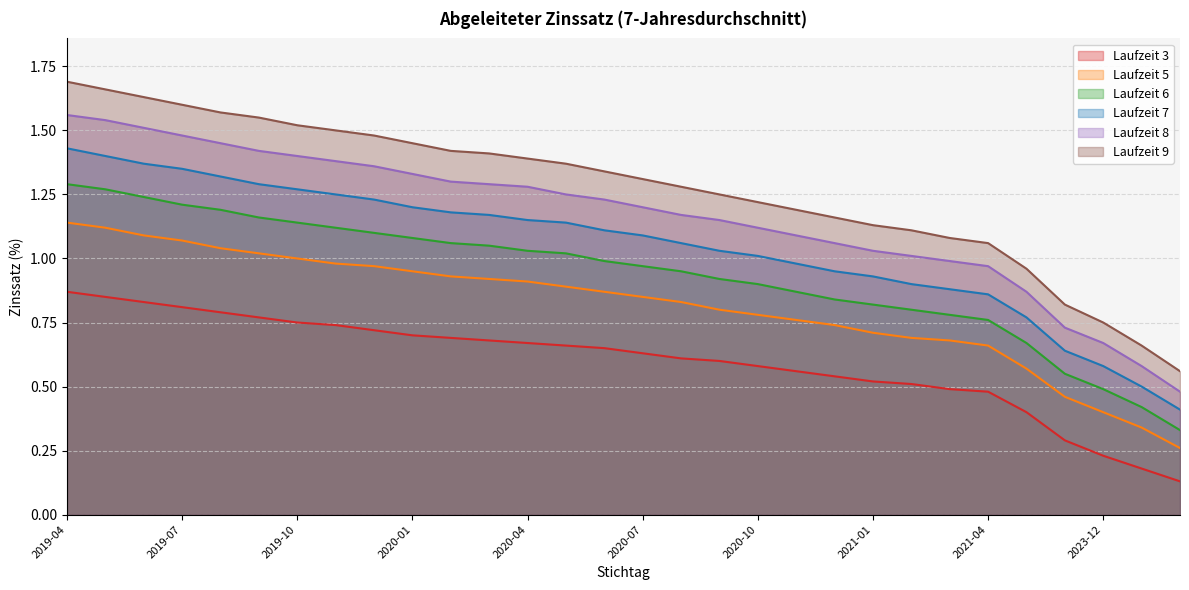

List the labels in order of 5 value, smallest first.

2025-12, 2024-12, 2023-12, 2022-12, 2021-12, 2021-04, 2021-03, 2021-02, 2021-01, 2020-12, 2020-11, 2020-10, 2020-09, 2020-08, 2020-07, 2020-06, 2020-05, 2020-04, 2020-03, 2020-02, 2020-01, 2019-12, 2019-11, 2019-10, 2019-09, 2019-08, 2019-07, 2019-06, 2019-05, 2019-04